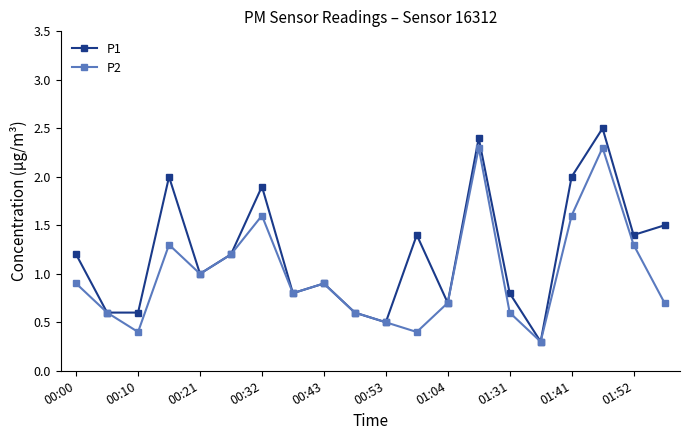

Which series has the widest spread of values?

P1